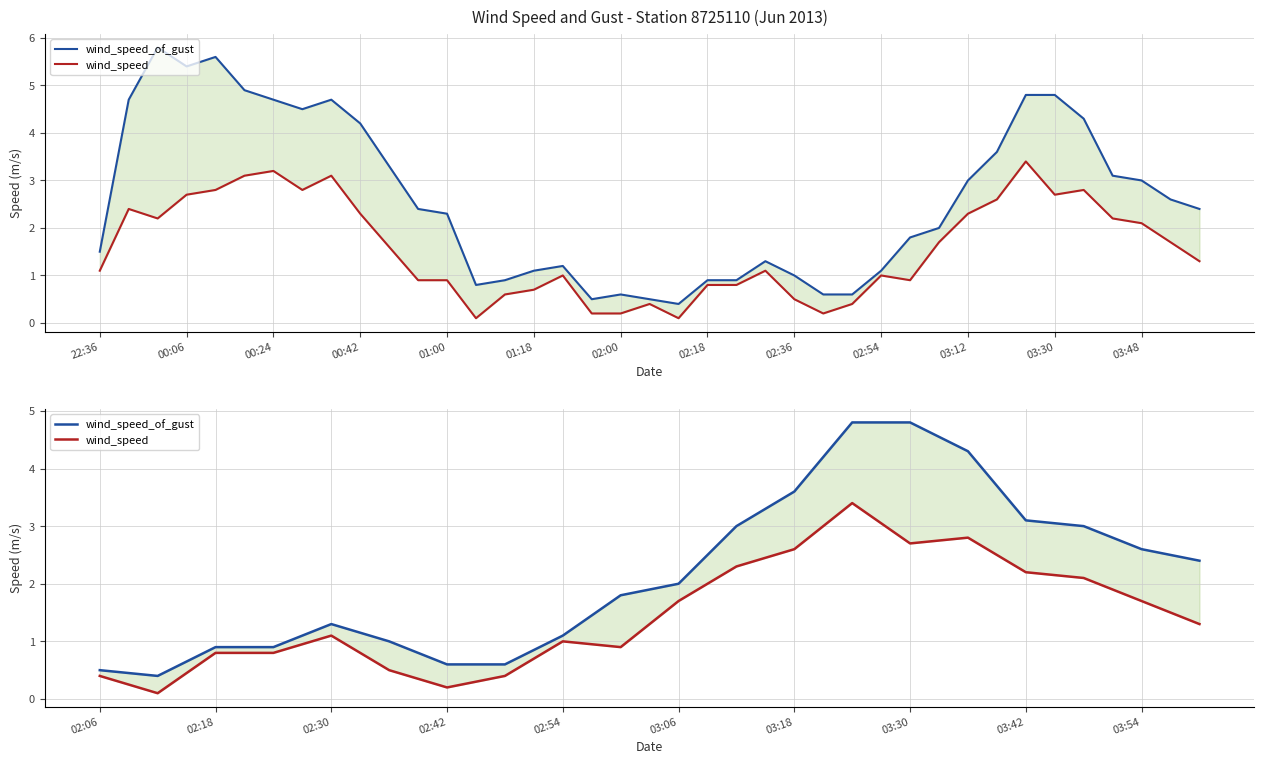

What is the lowest value of the wind_speed_of_gust series?

0.4